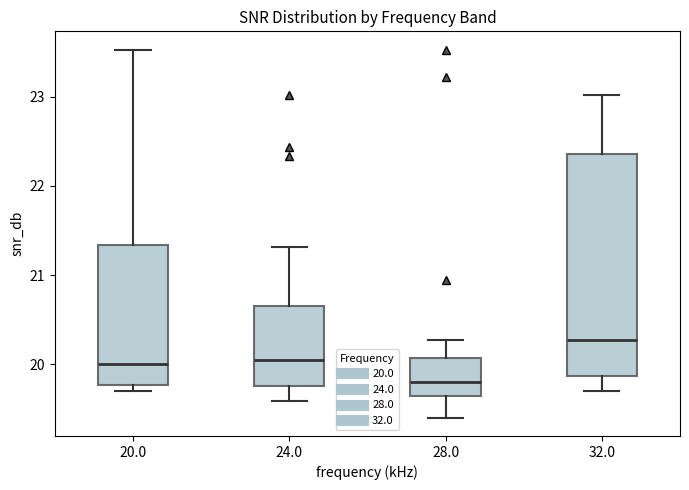

Reading left to right, read every box against the y-axis: the position of its median line, the range the box covers, and the ends of its whiskers. The values are not printed on the chart, so give them approximately, as read against the axis.

20.0: median 20.0, box 19.8 to 21.3, whiskers 19.7 to 23.5
24.0: median 20.0, box 19.8 to 20.6, whiskers 19.6 to 21.3
28.0: median 19.8, box 19.6 to 20.1, whiskers 19.4 to 20.3
32.0: median 20.3, box 19.9 to 22.4, whiskers 19.7 to 23.0